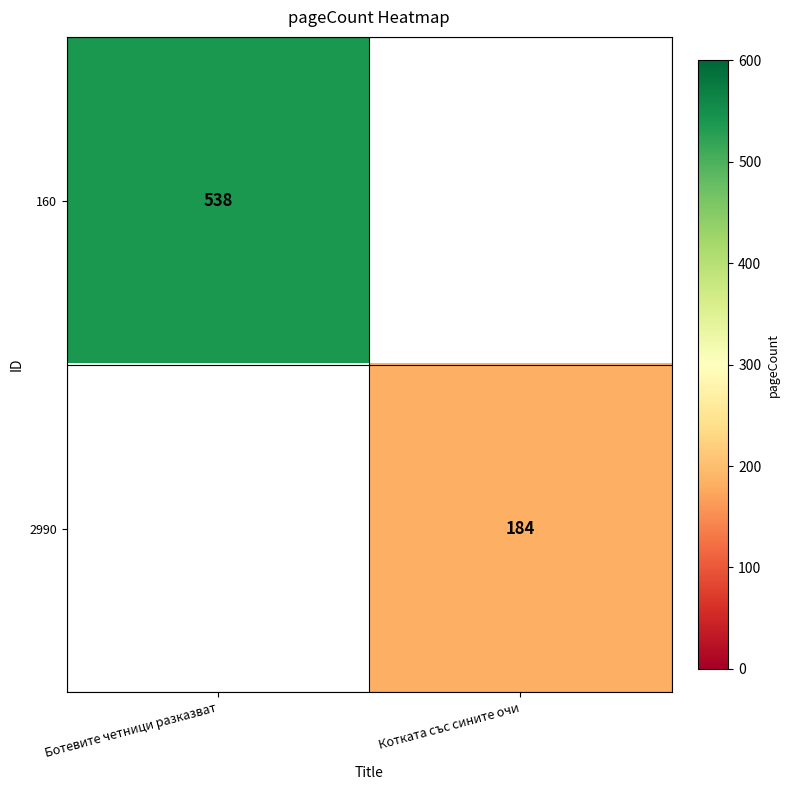

The 160 series shows 210 at Ботевите четници разказват. True or false?

False